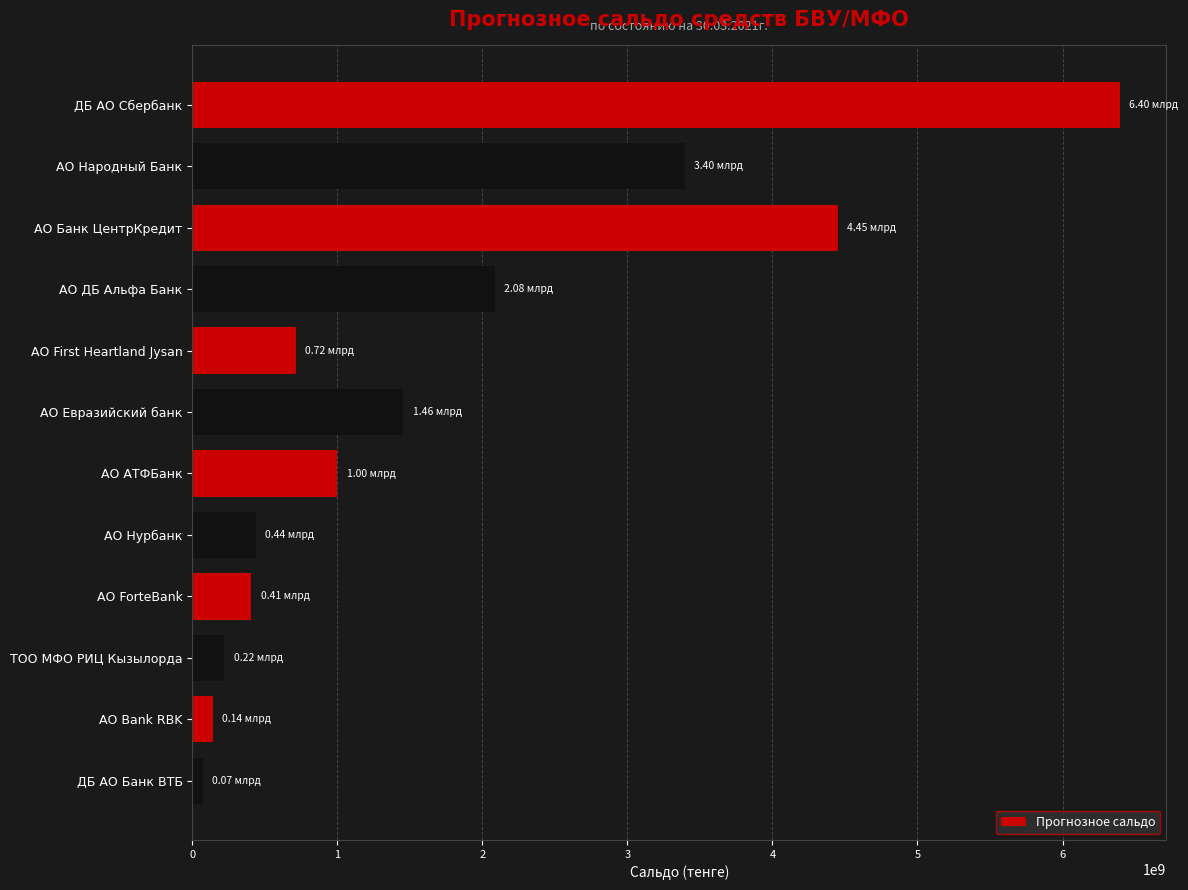

Which has a higher value, АО ForteBank or ТОО МФО РИЦ Кызылорда?

АО ForteBank